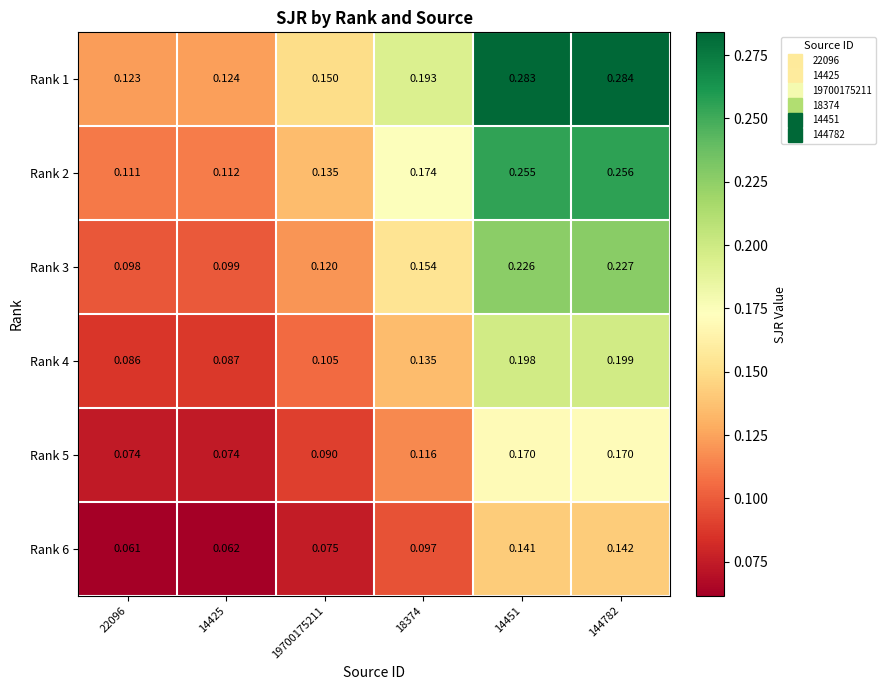

Rank the series by their maximum value, from lowest to highest.

Rank 6, Rank 5, Rank 4, Rank 3, Rank 2, Rank 1